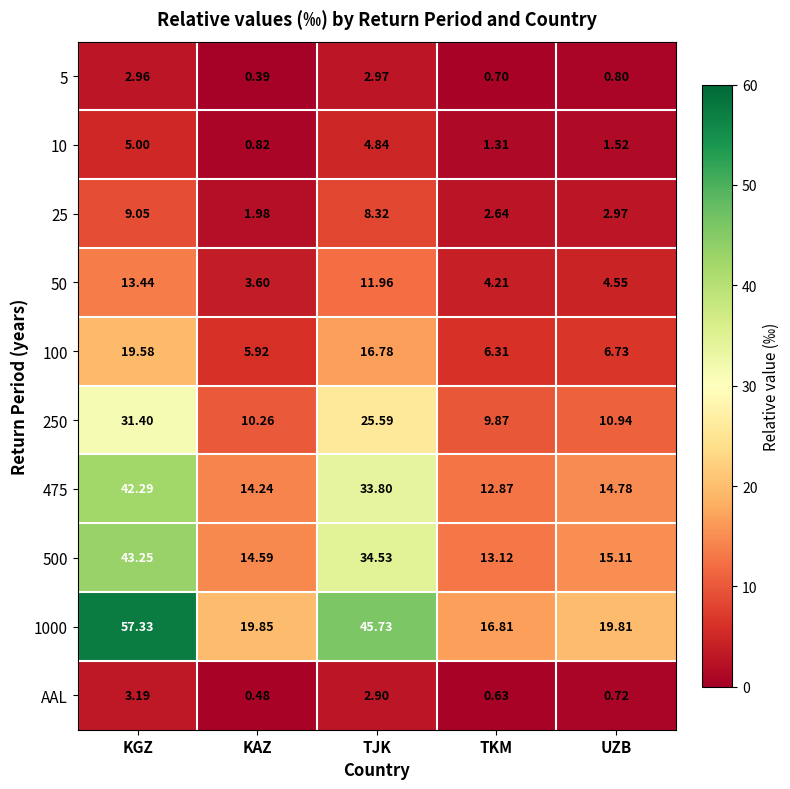

At which category is the sum across all series the highest?

KGZ